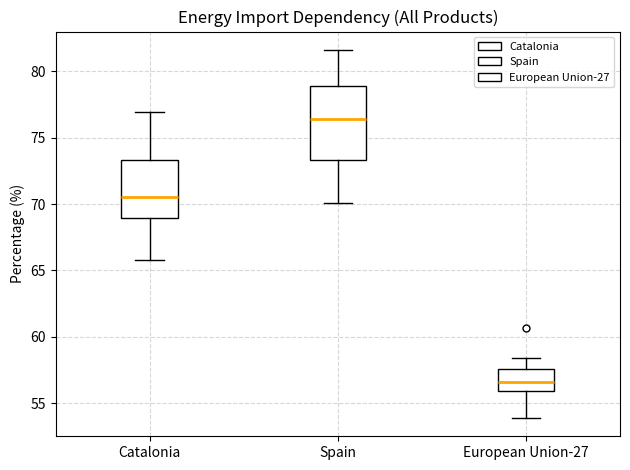

Where does the upper whisker of the box for European Union-27 end on the y-axis? The values are not printed on the chart, so give them approximately, as read against the axis.

58.5